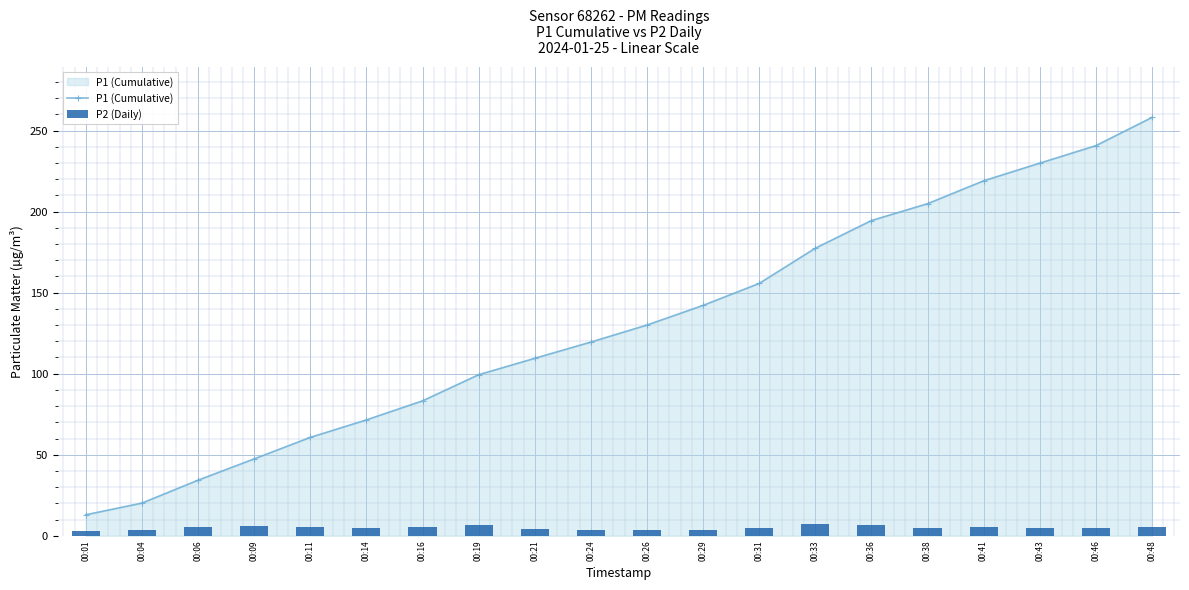

The P1 (Cumulative) series shows 149.1 at 00:21. True or false?

False